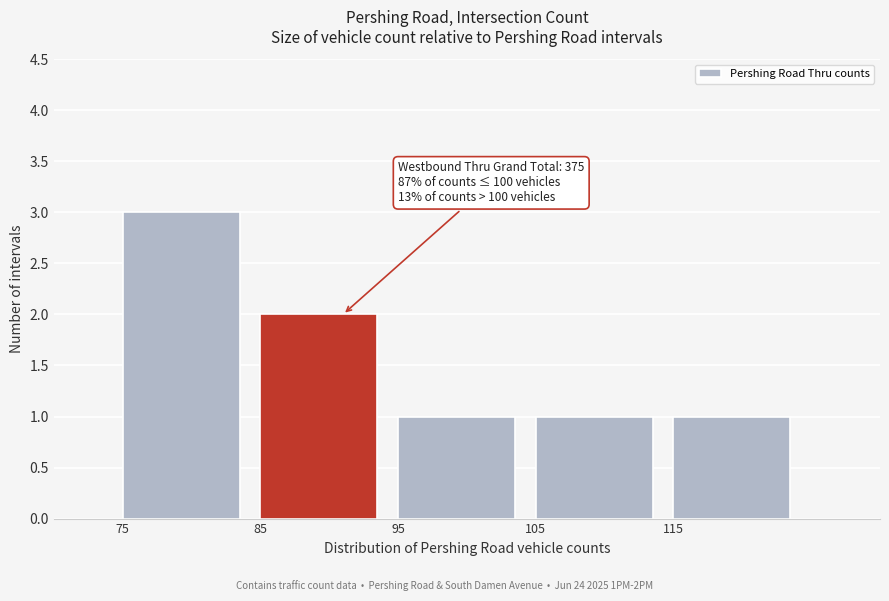

Which range on the x-axis has the tallest bar?

75 to 85